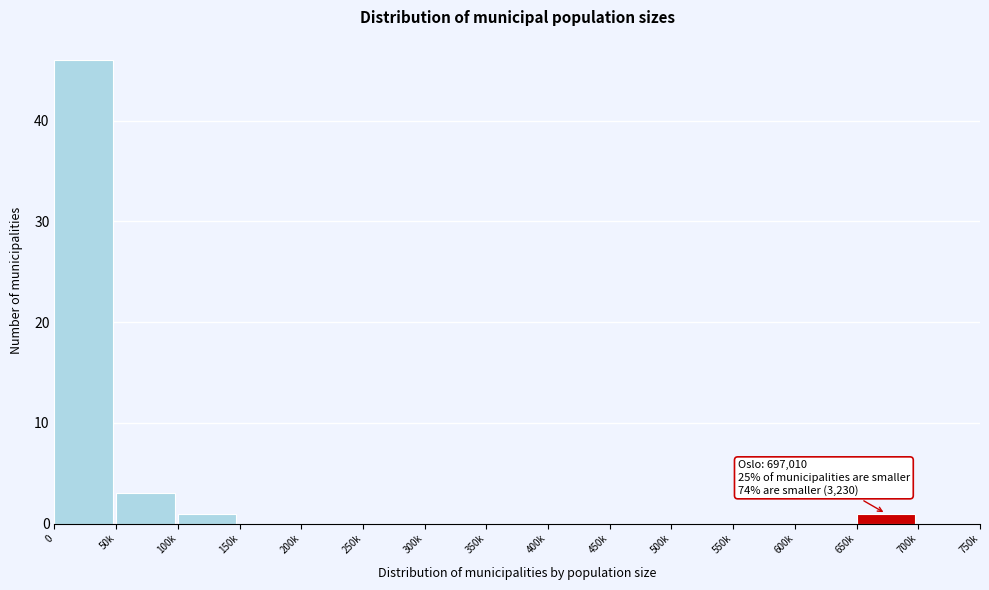

Reading right to left, list all the values displayed in this chart.

700k=0	650k=1	600k=0	550k=0	500k=0	450k=0	400k=0	350k=0	300k=0	250k=0	200k=0	150k=0	100k=1	50k=3	0=46